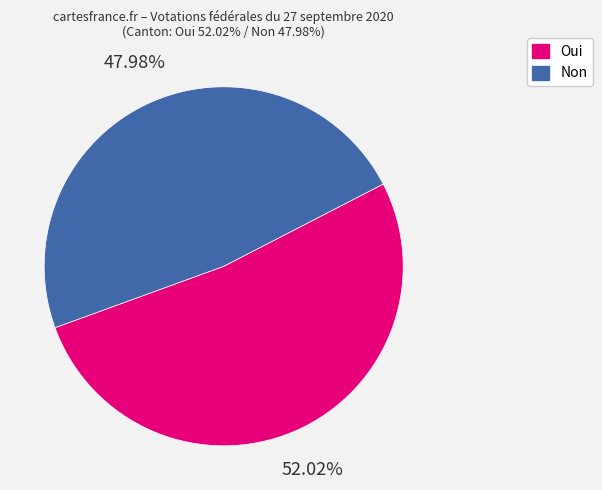

What is the largest slice in the pie chart?

Oui